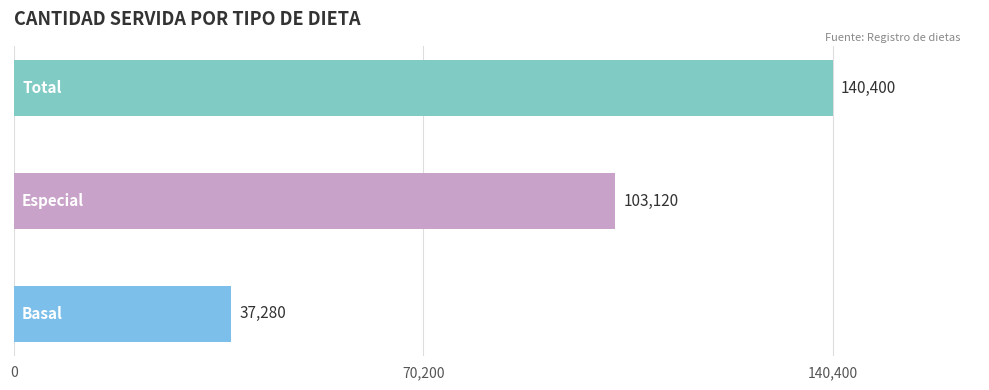

Reading bottom to top, transcribe all the data shown in this chart.

37280	103120	140400